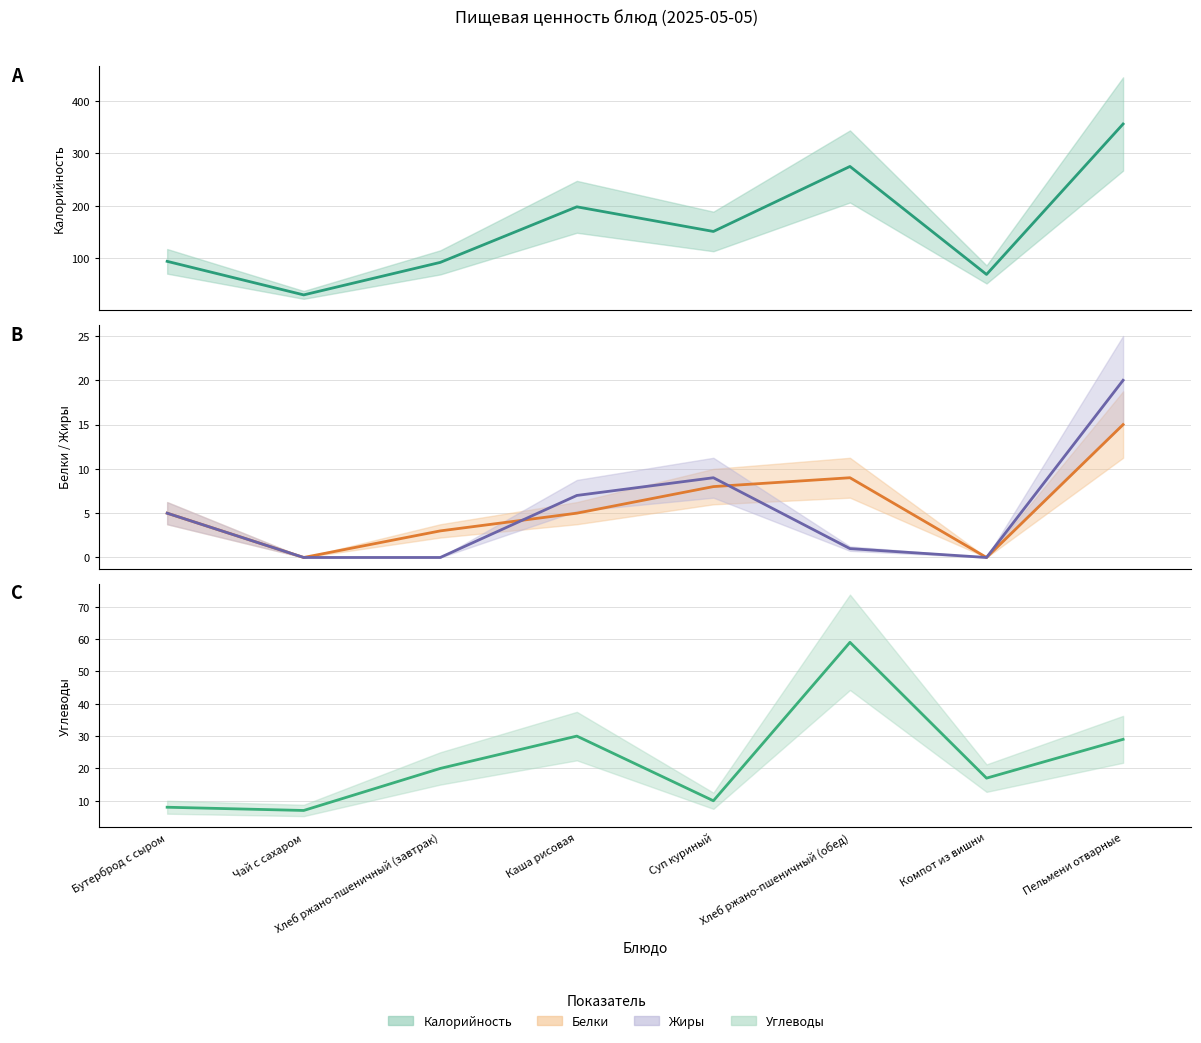

True or false: Калорийность (mean) has more than 0 points higher than both neighbors.

True